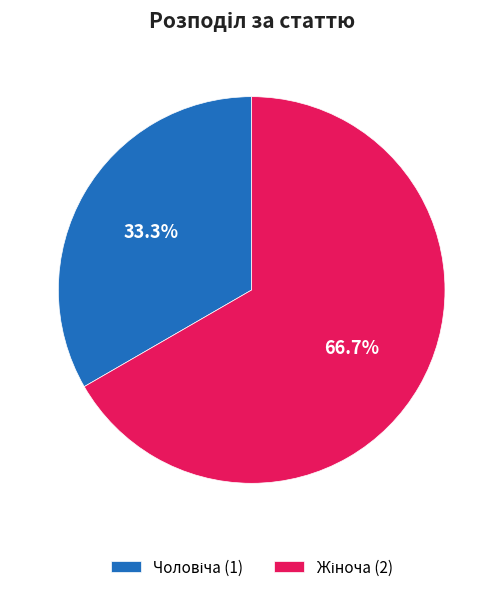

Does any single category account for the majority?

Yes